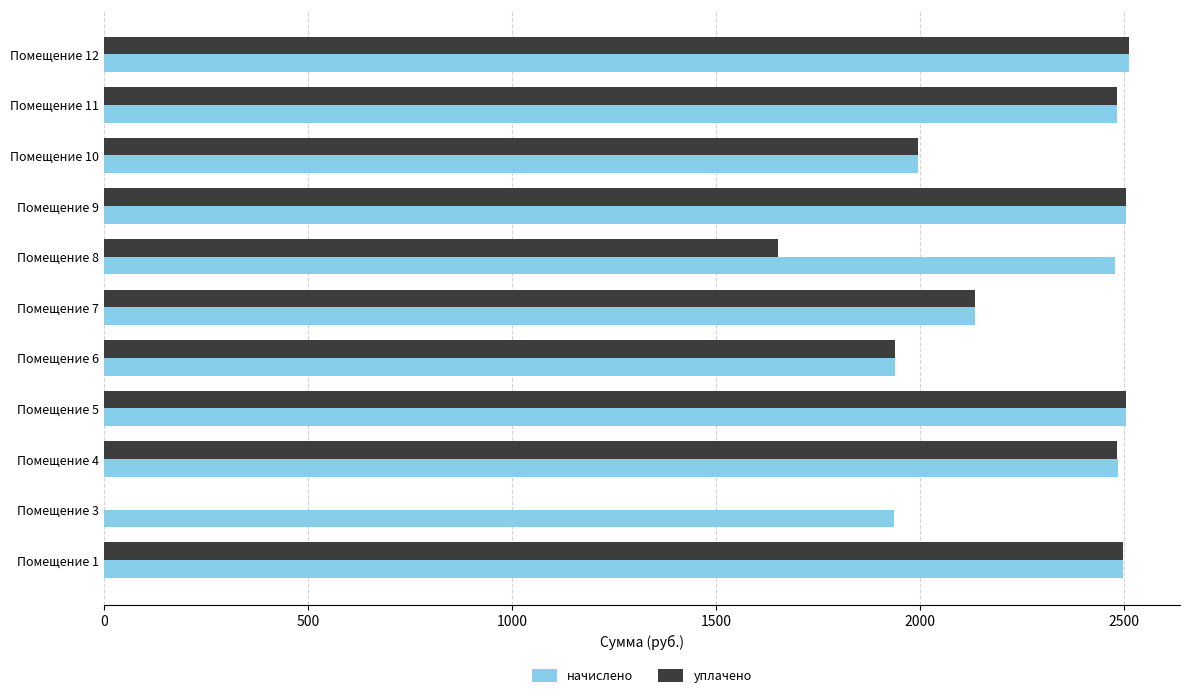

What is the sum of the уплачено values at Помещение 11 and Помещение 9?

4985.7